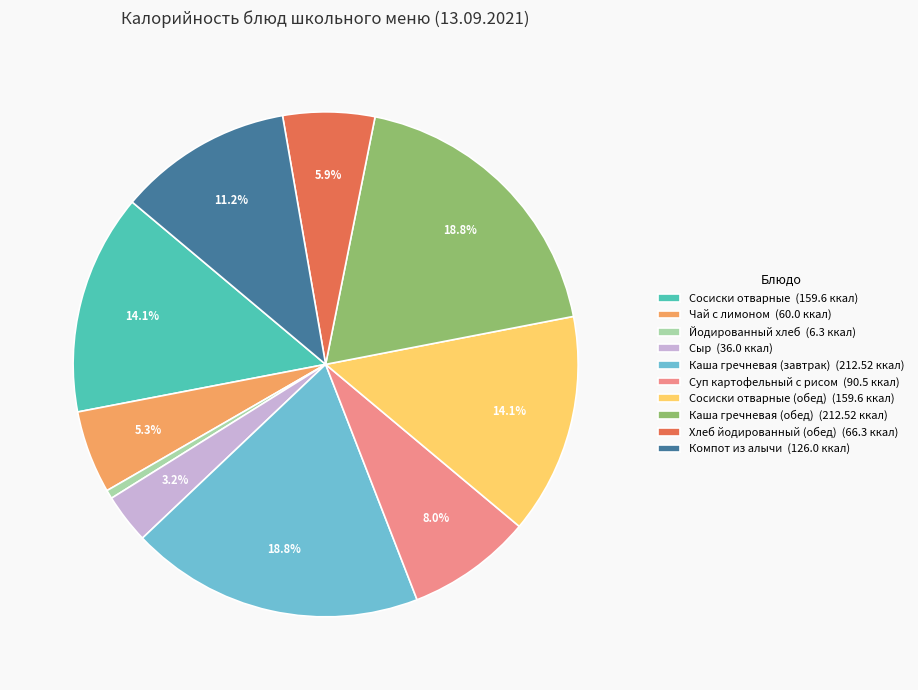

Does Сыр (36.0 ккал) represent more than half of the total?

No